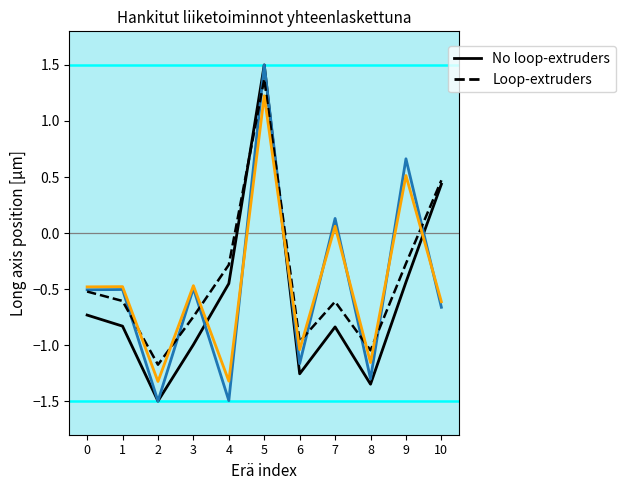

What is the maximum value shown in the chart?

1.5